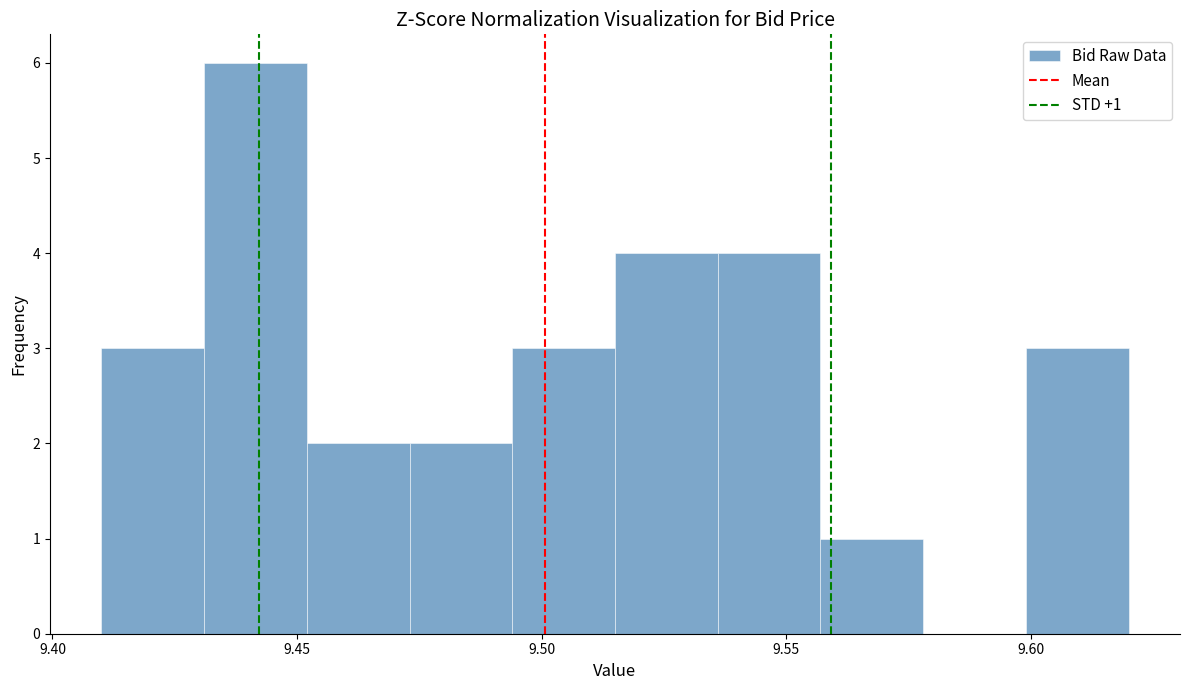

Over which range of the x-axis is the bar tallest?

9.431 to 9.452